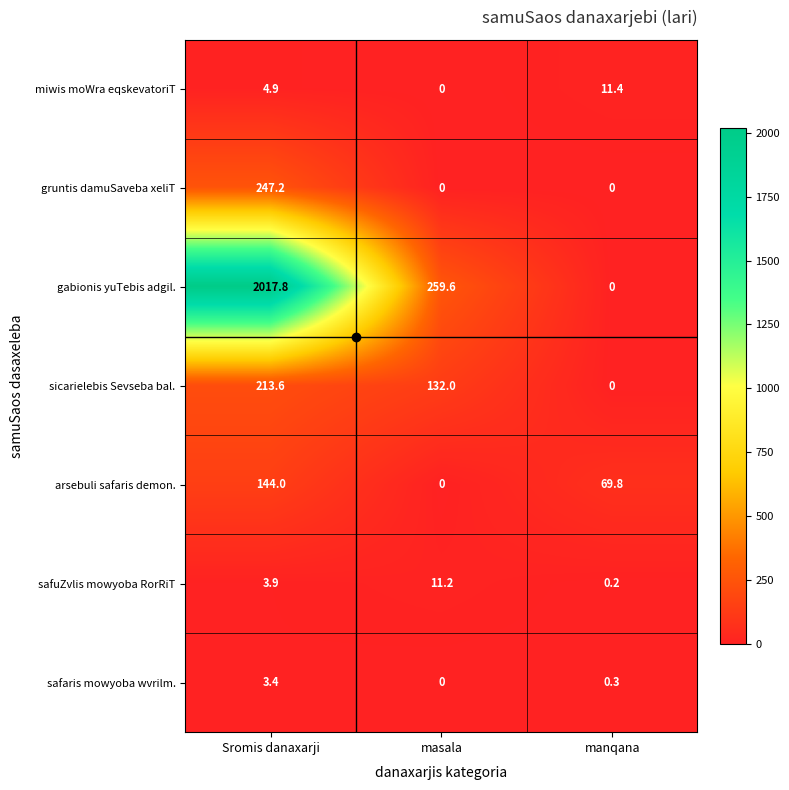

Which category has the lowest value in the sicarielebis Sevseba bal. series?

manqana